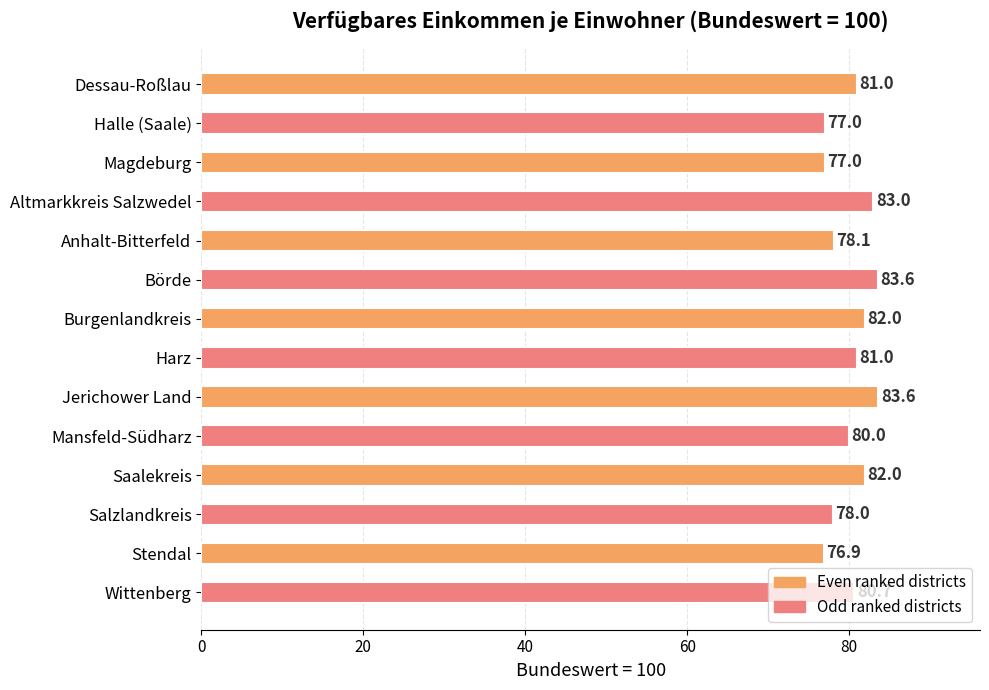

What is the change in value from Halle (Saale) to Jerichower Land?

+6.6